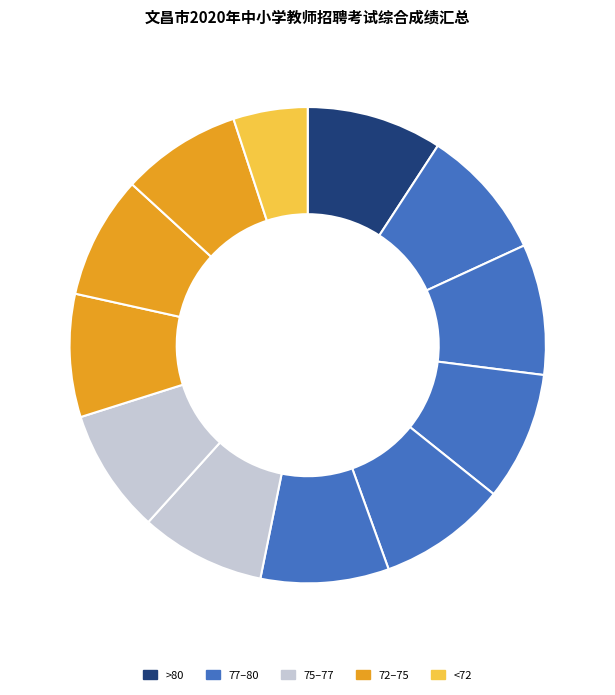

How many slices are in this pie chart?

12